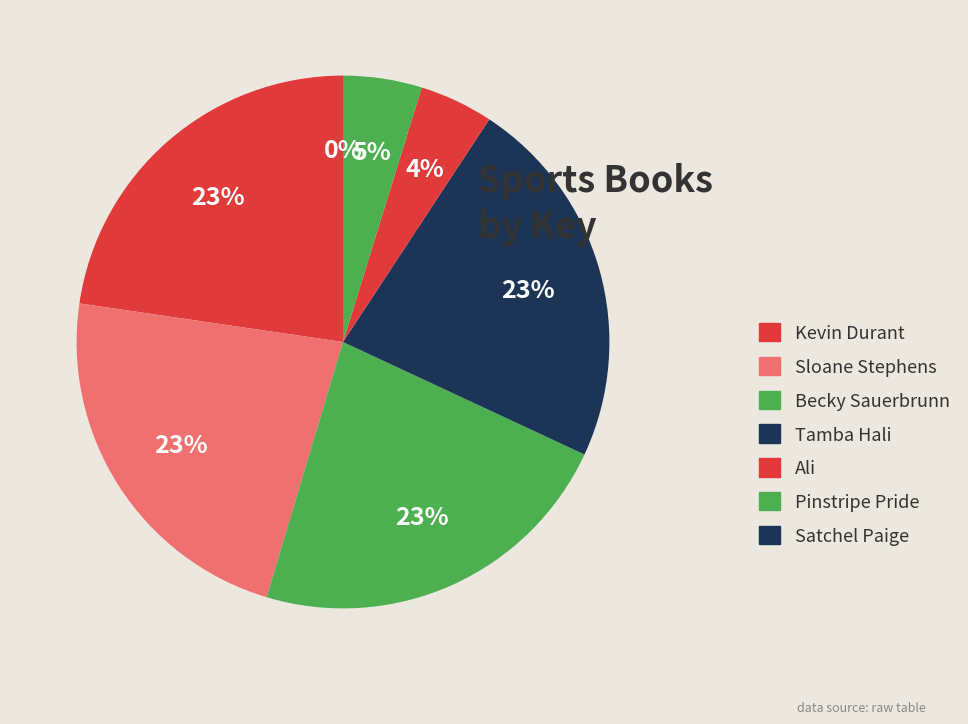

Rank the categories by value from lowest to highest.

Satchel Paige, Ali, Pinstripe Pride, Becky Sauerbrunn, Tamba Hali, Kevin Durant, Sloane Stephens